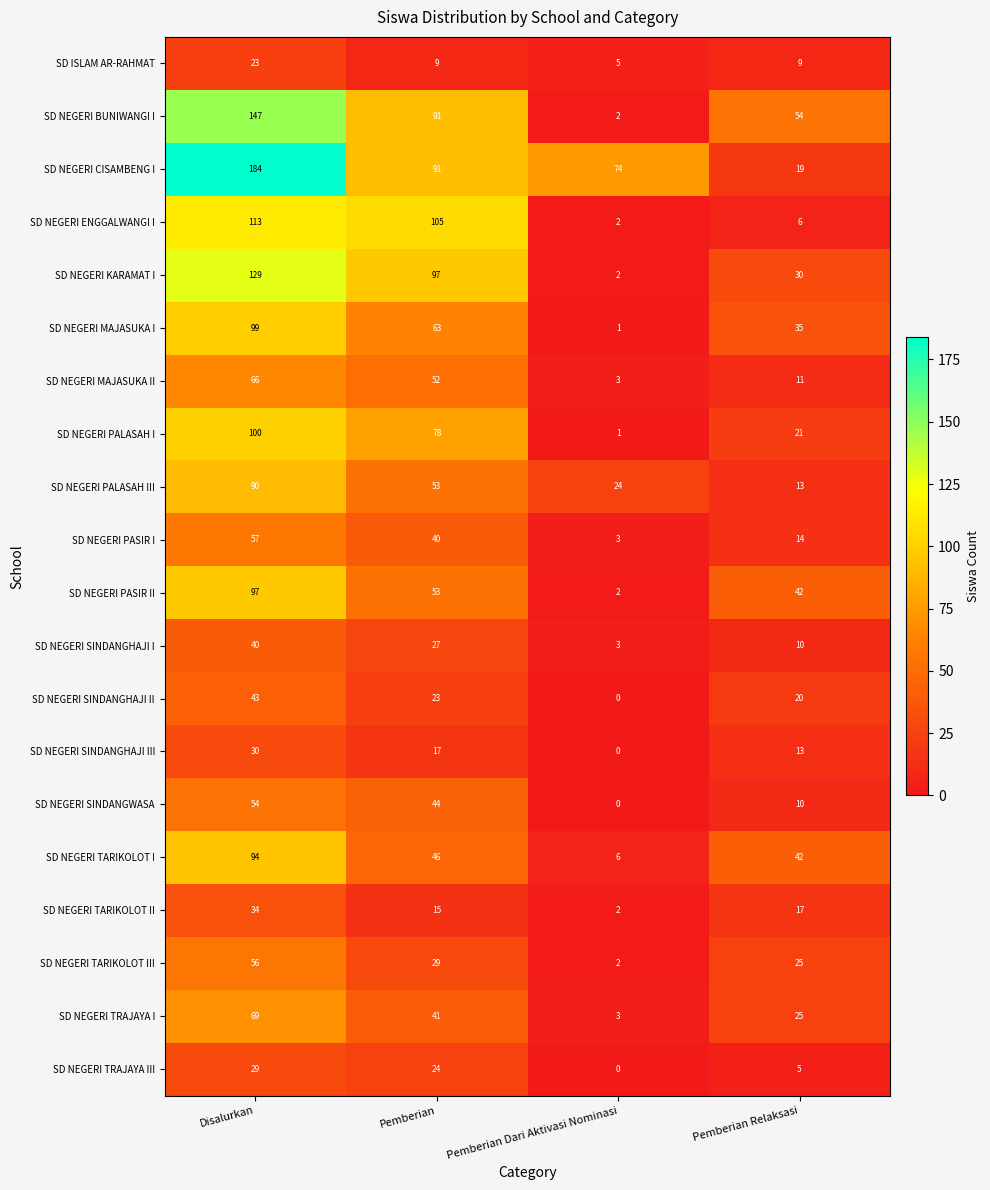

What is the difference between the SD NEGERI PASIR I values at Pemberian and Disalurkan?

17